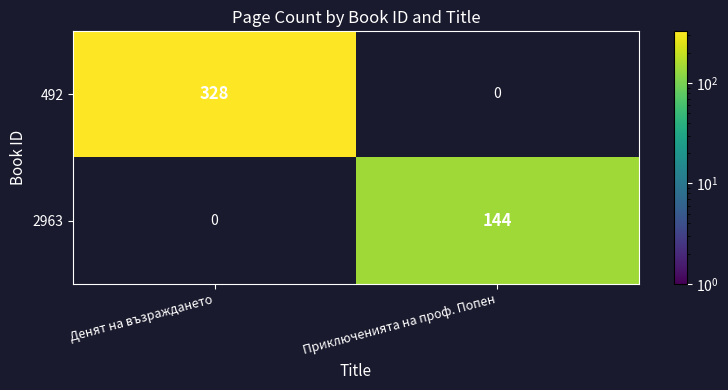

Is it true that 2963 equals 144 at Приключенията на проф. Попен?

True